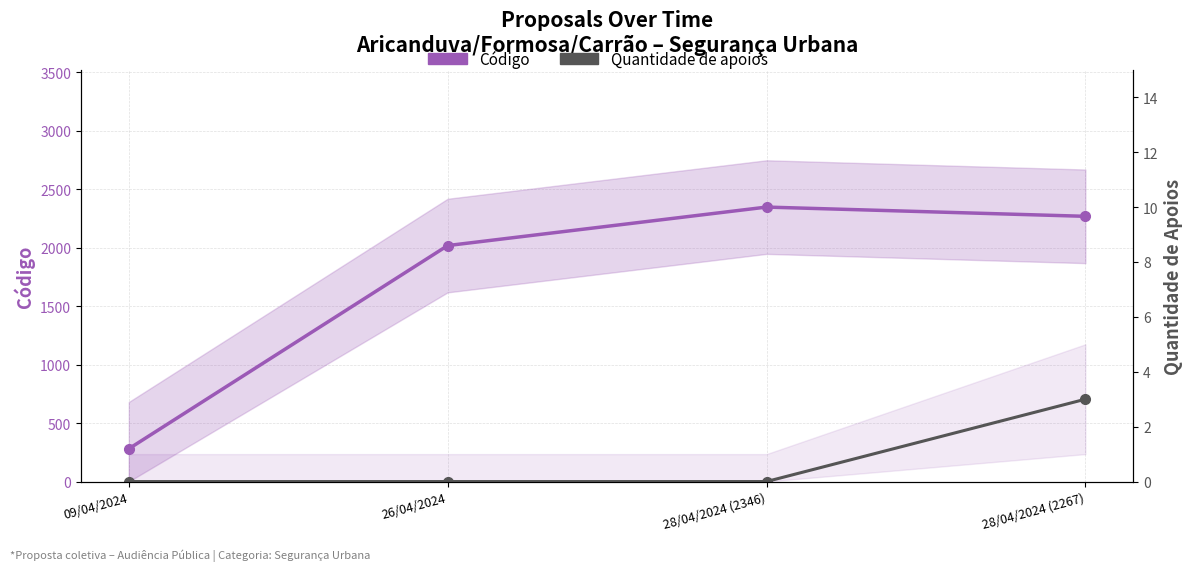

True or false: Quantidade de apoios and Código cross at least once.

False